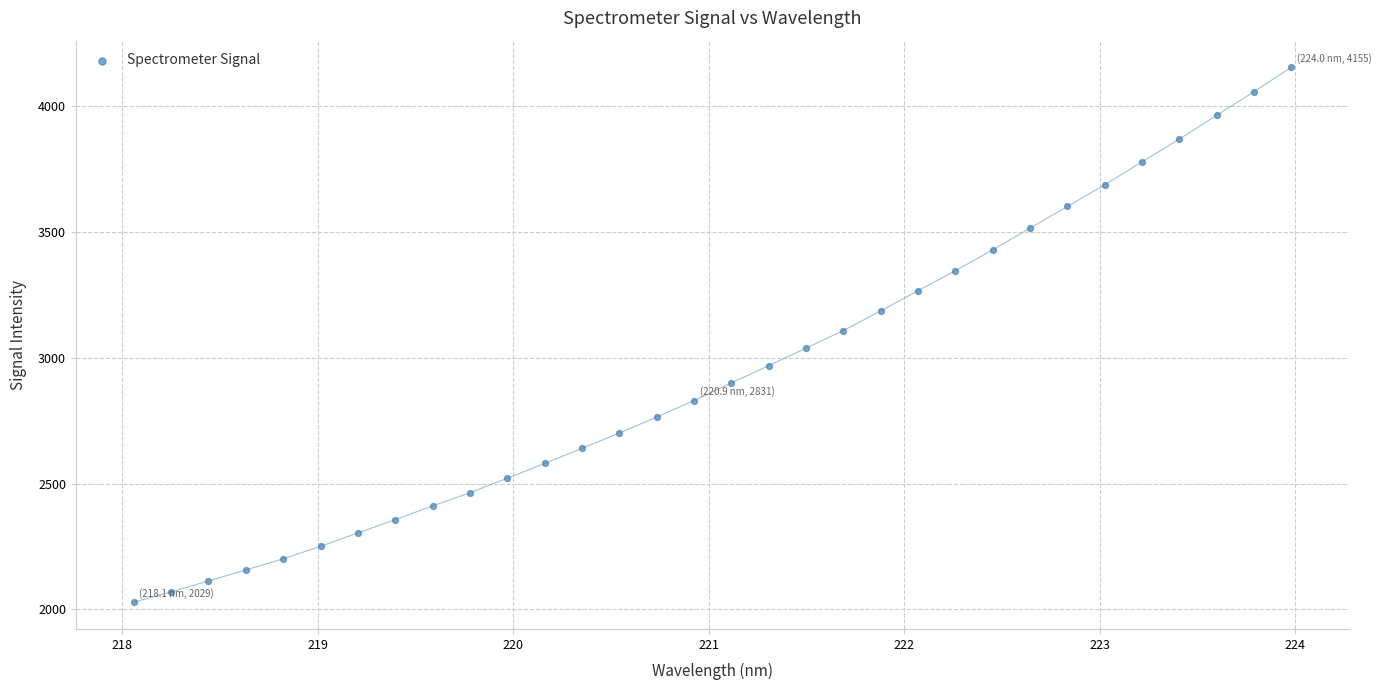

What is the range of X values (max minus min)?

5.9